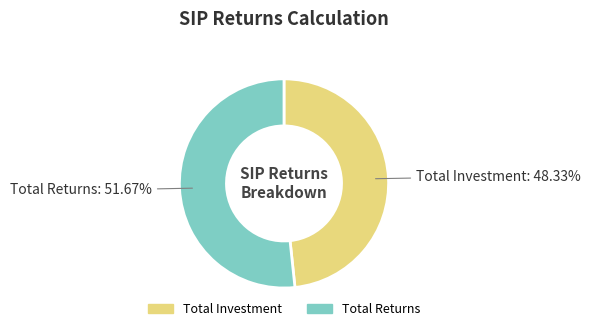

Which category has the biggest portion of the pie?

Total Returns